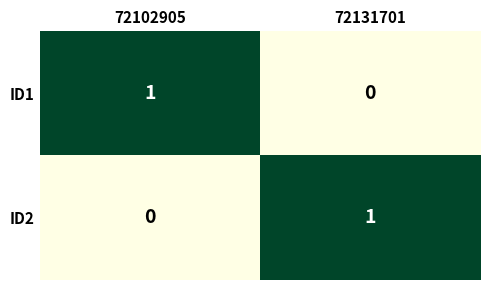

Is it true that ID2 equals 0 at 72102905?

True